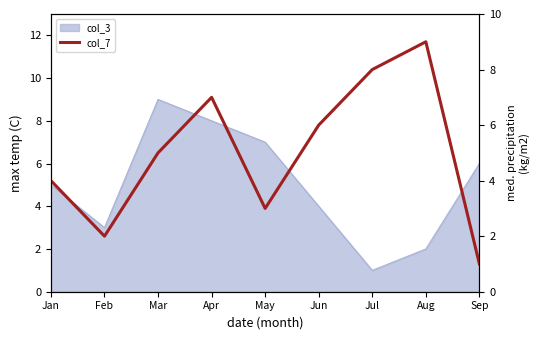

List the labels in order of value, largest first.

Aug, Jul, Apr, Jun, Mar, Jan, May, Feb, Sep